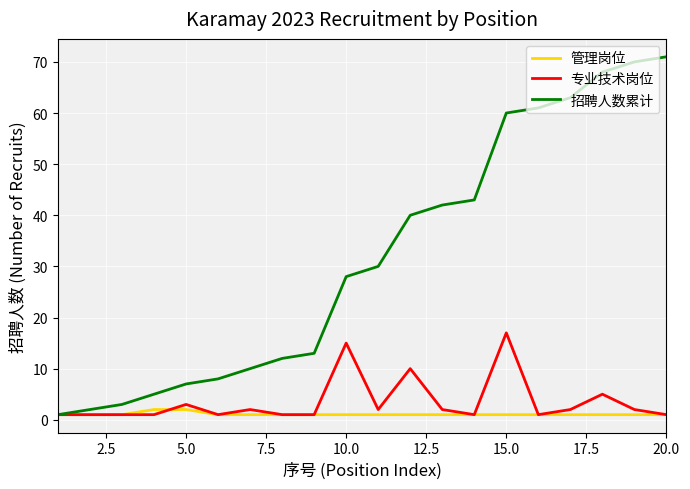

List the series in order of their peak value, highest first.

招聘人数累计, 专业技术岗位, 管理岗位